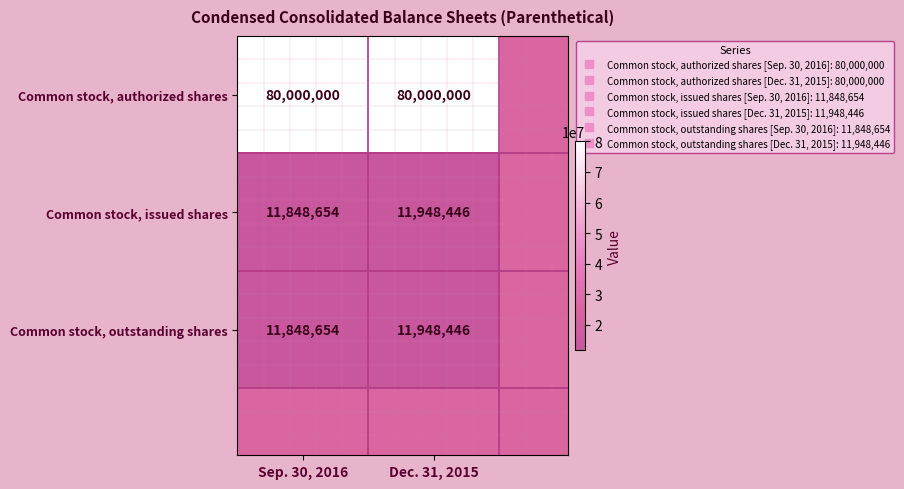

How many distinct data groups are displayed?

3